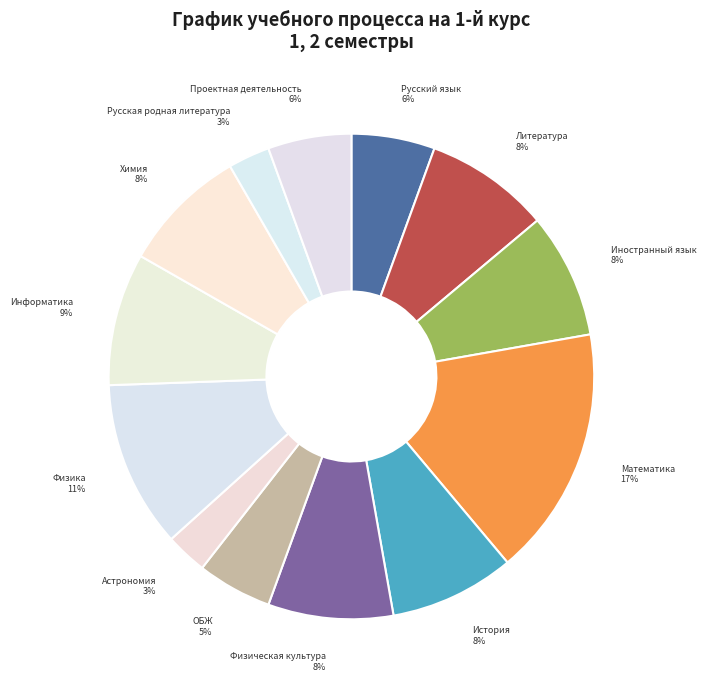

Does Русская родная литература represent more than half of the total?

No